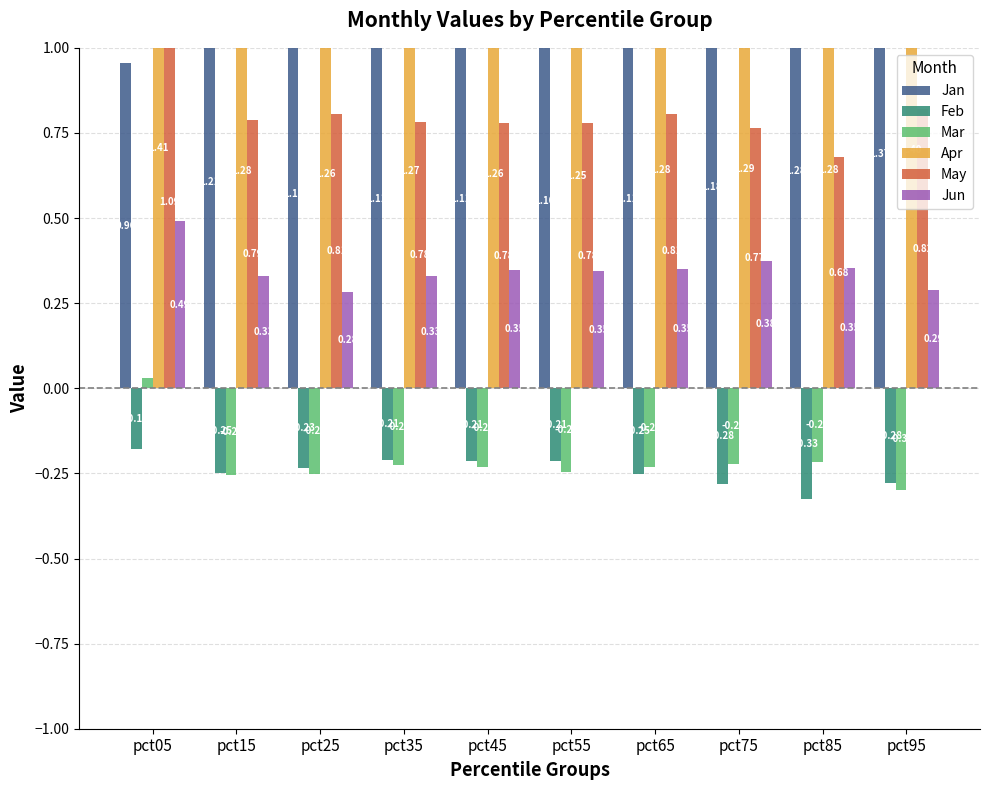

At which category is the sum across all series the highest?

pct05